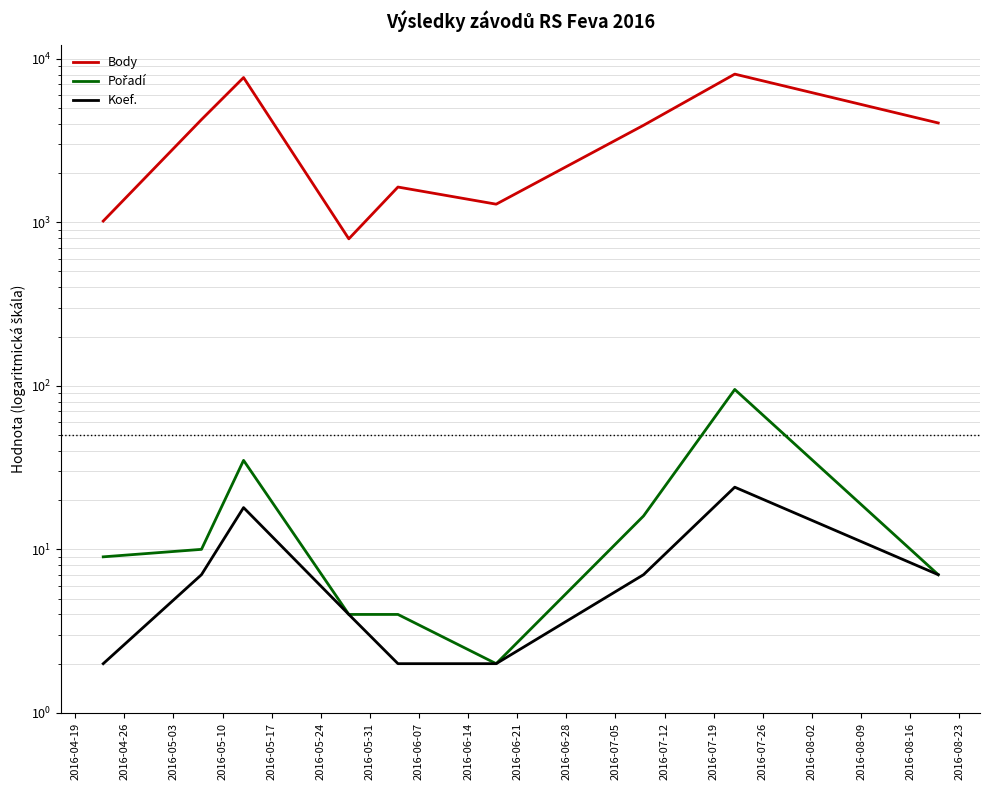

What is the difference between the maximum and minimum values in the Pořadí series?

93